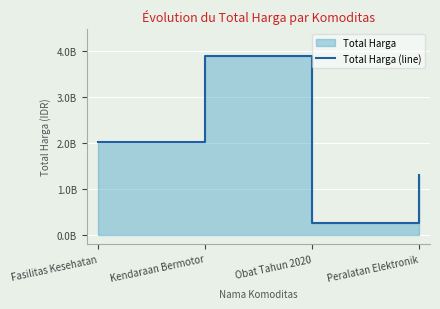

List the labels in order of value, smallest first.

Obat Tahun 2020, Peralatan Elektronik, Fasilitas Kesehatan, Kendaraan Bermotor